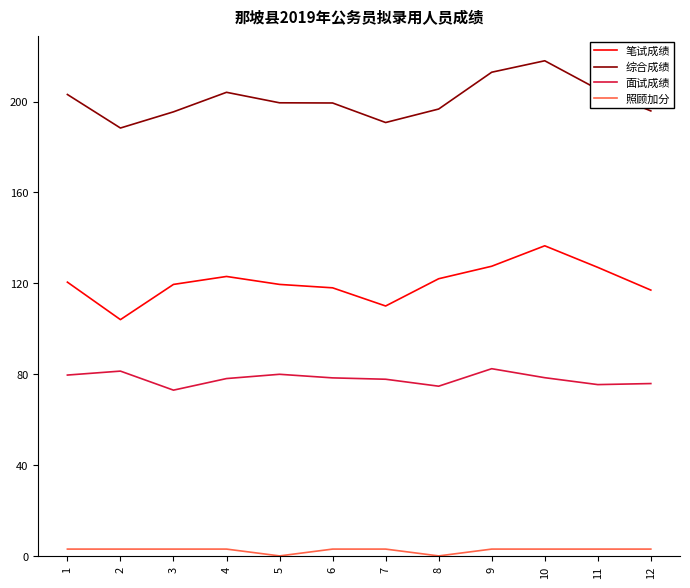

What is the sum of all 面试成绩 values?

934.8